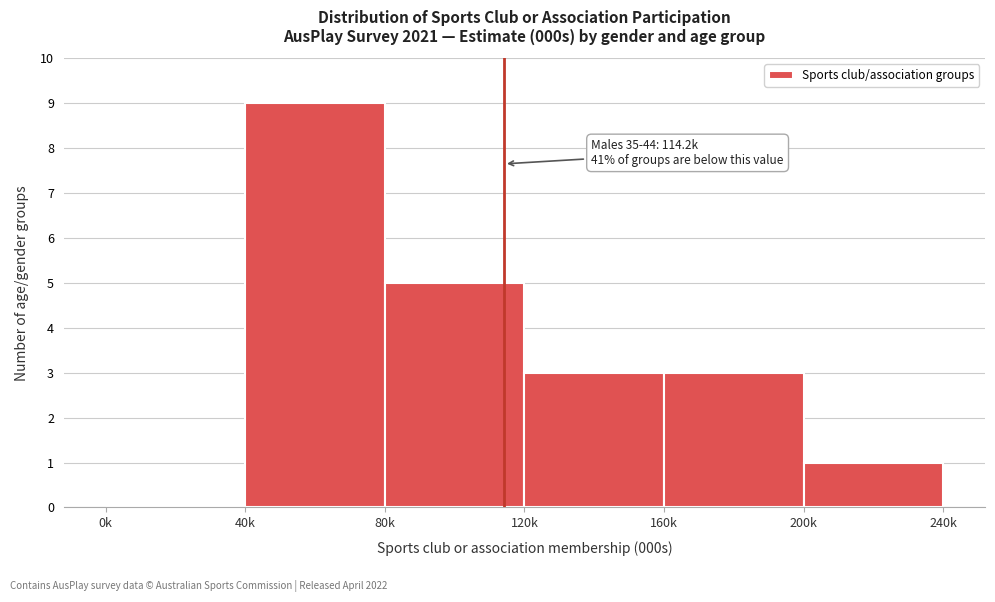

Reading left to right, extract all data points from this chart.

0k=0	40k=9	80k=5	120k=3	160k=3	200k=1